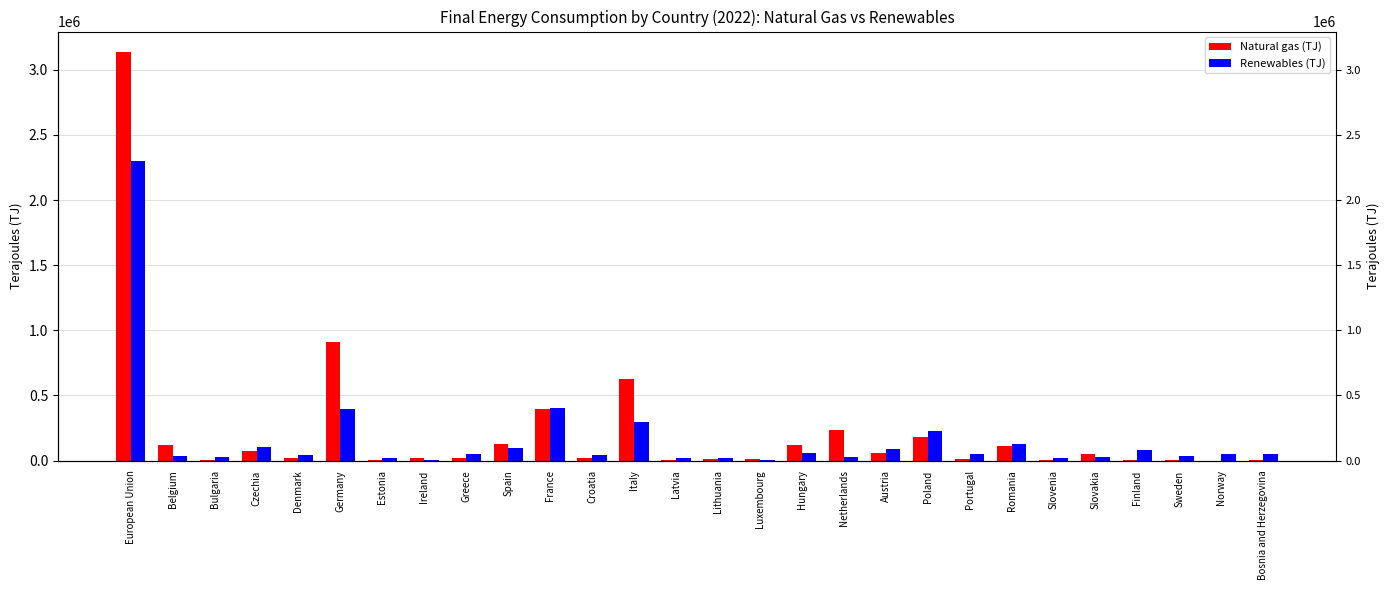

Is it true that Renewables (TJ) equals 21733.0 at Lithuania?

True